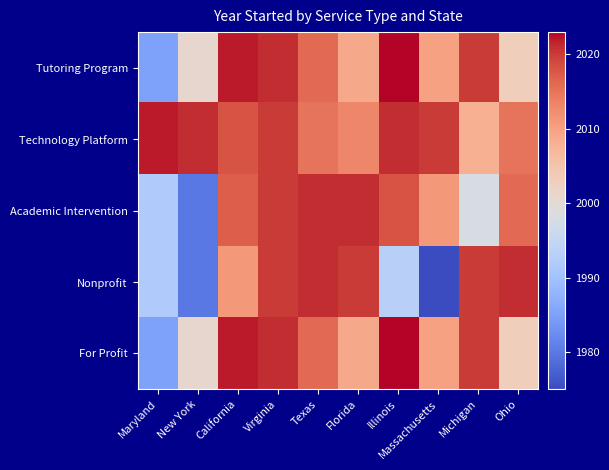

Rank the series by their maximum value, from highest to lowest.

Tutoring Program, For Profit, Technology Platform, Academic Intervention, Nonprofit